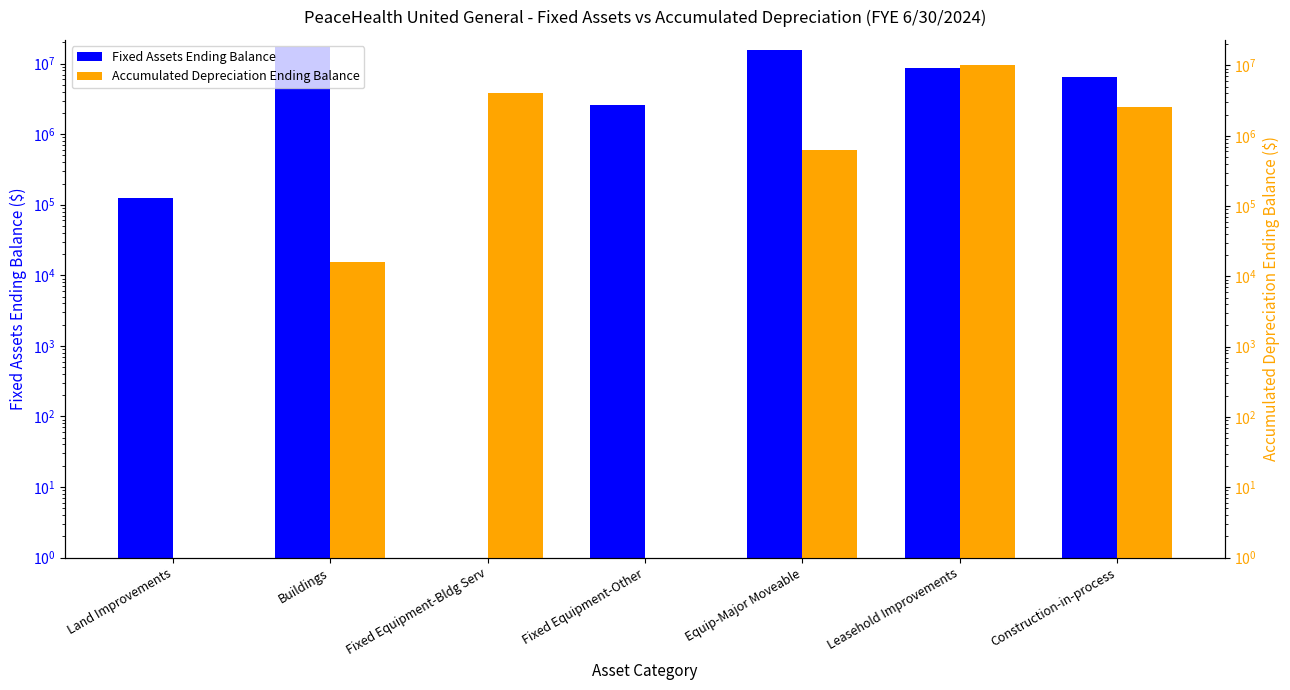

Which series changed the most between Buildings and Equip-Major Moveable?

Fixed Assets Ending Balance